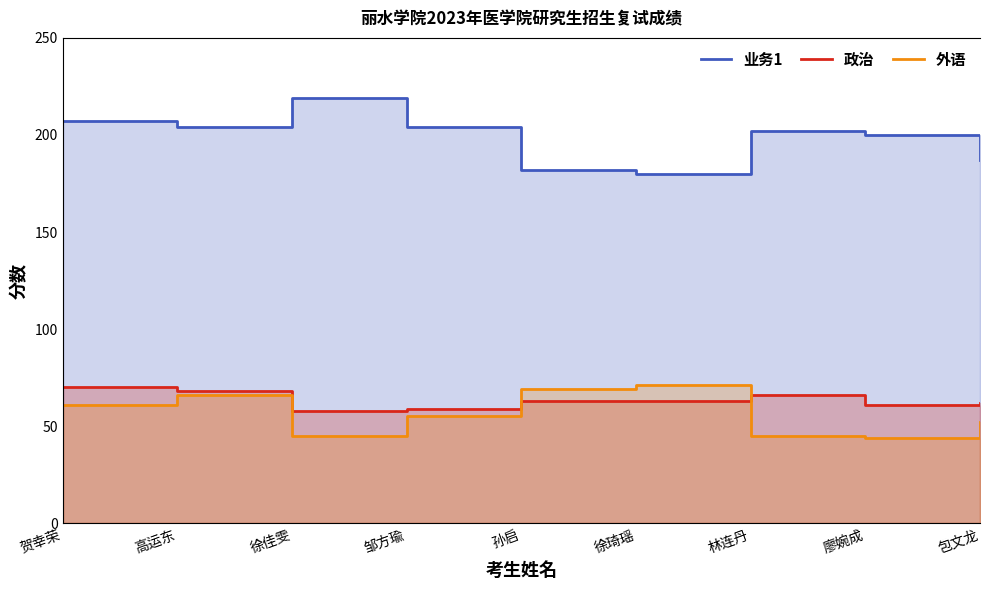

How many series are shown in this chart?

3